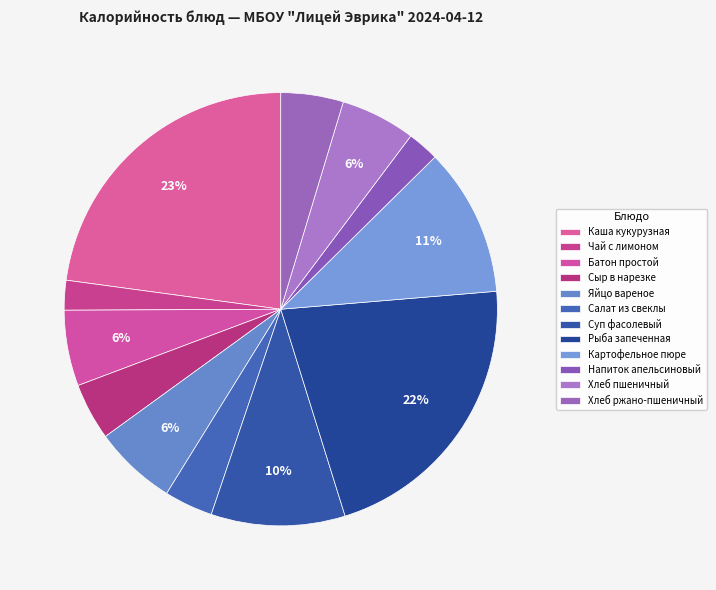

Is there a majority slice in this chart?

No